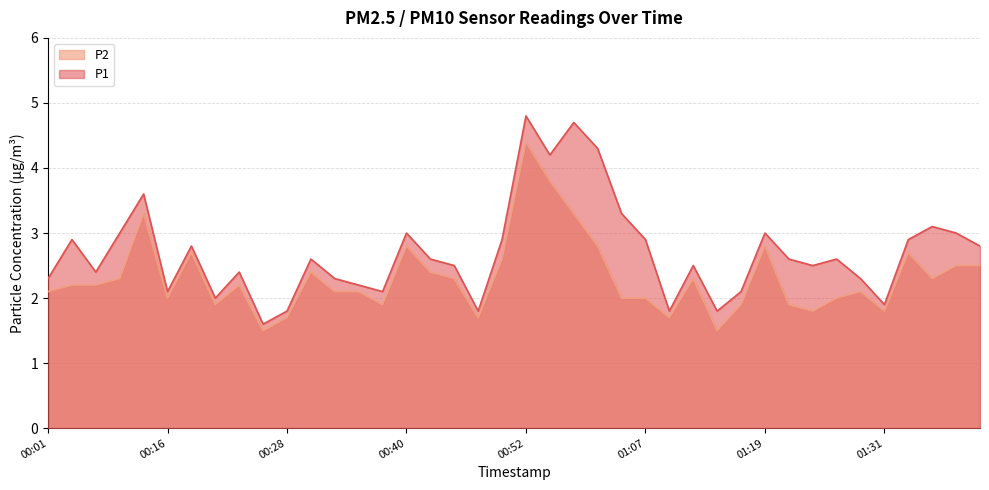

Which series has the largest total across all categories?

P1